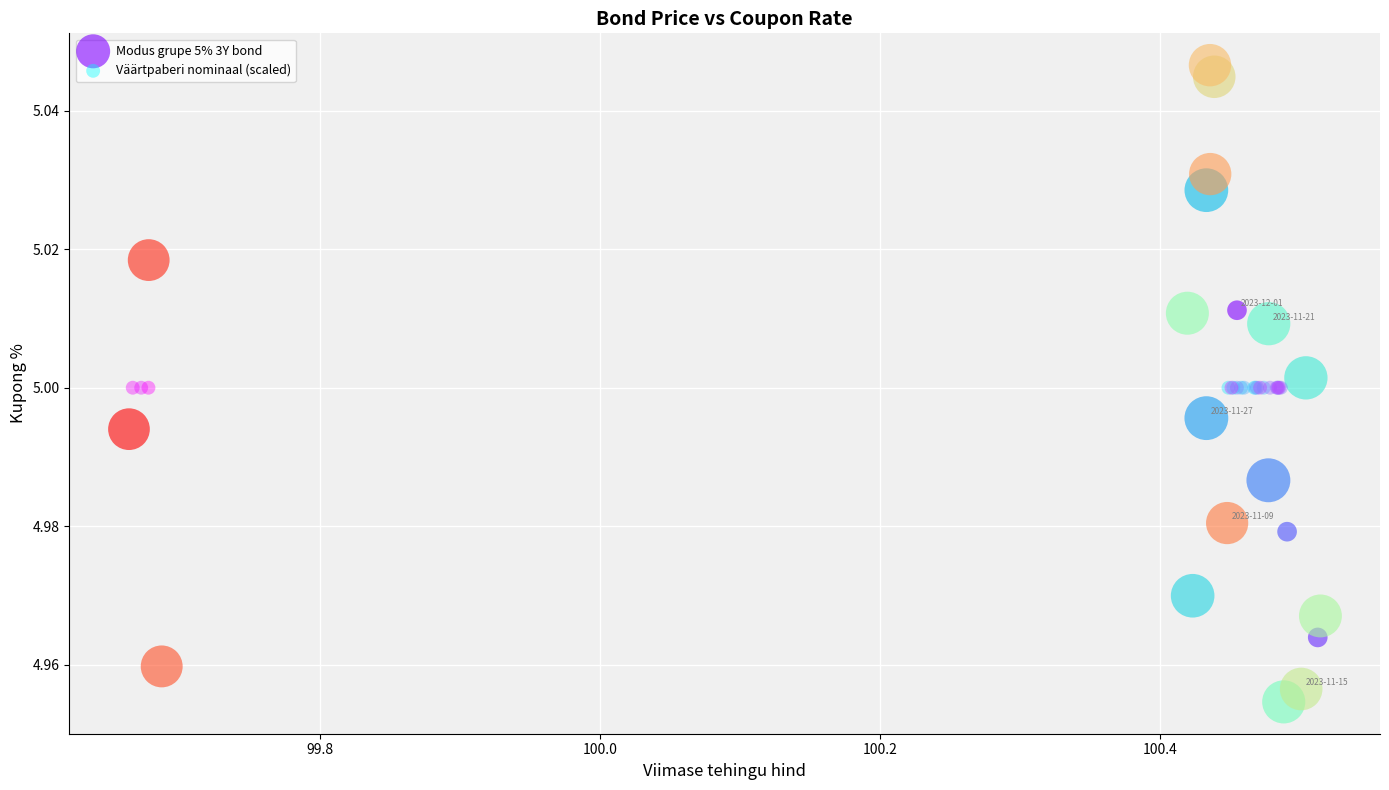

Which series contains the lowest Y value?

Modus grupe 5% 3Y bond